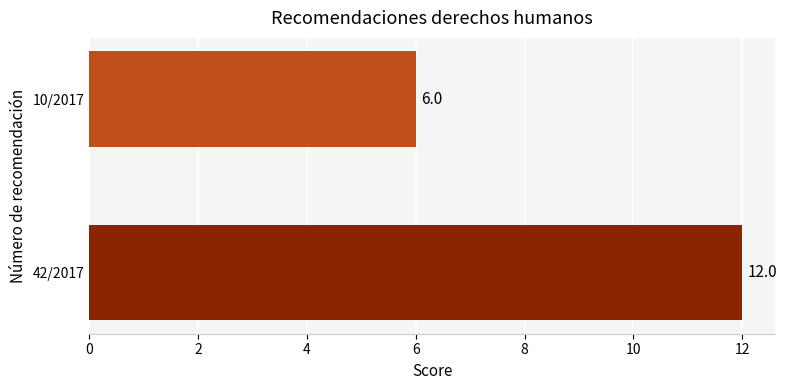

How many data points does each series have?

2